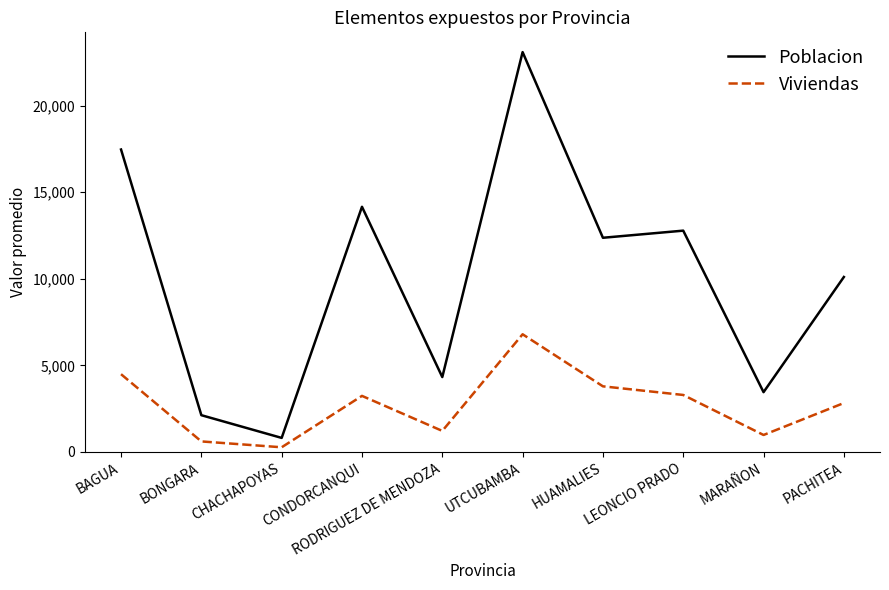

True or false: Viviendas has a value of 2103.0 at RODRIGUEZ DE MENDOZA.

False